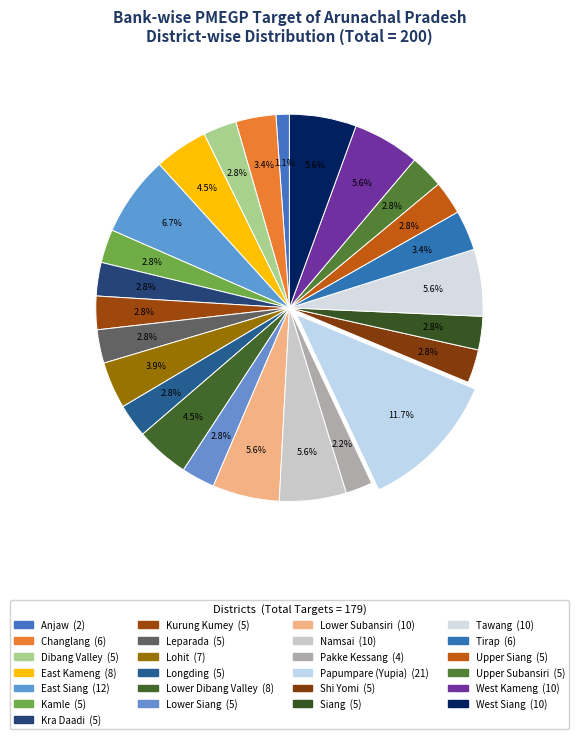

Rank the categories by value from lowest to highest.

Anjaw, Pakke Kessang, Dibang Valley, Kamle, Kra Daadi, Kurung Kumey, Leparada, Longding, Lower Siang, Shi Yomi, Siang, Upper Siang, Upper Subansiri, Changlang, Tirap, Lohit, East Kameng, Lower Dibang Valley, Lower Subansiri, Namsai, Tawang, West Kameng, West Siang, East Siang, Papumpare (Yupia)